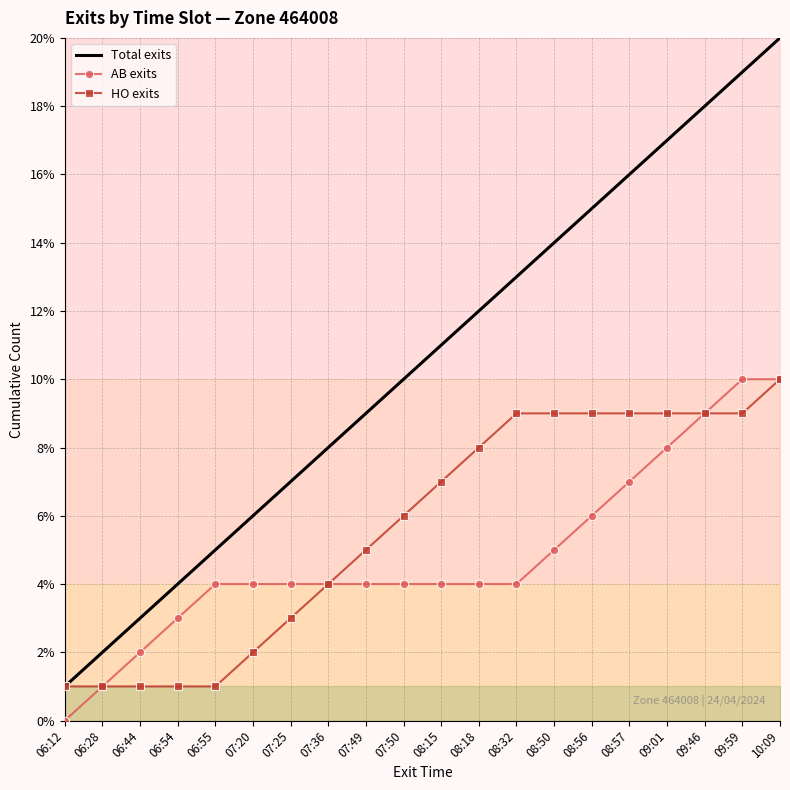

Is it true that Total exits equals 13 at 10:09?

False